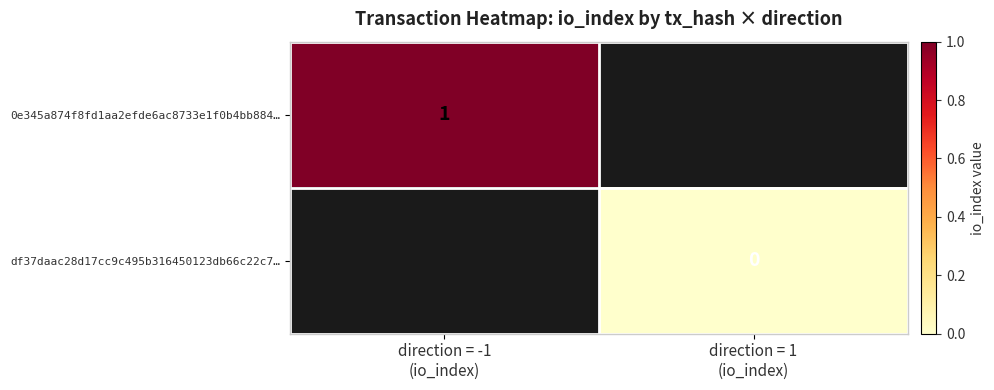

How many data points does each series have?

2